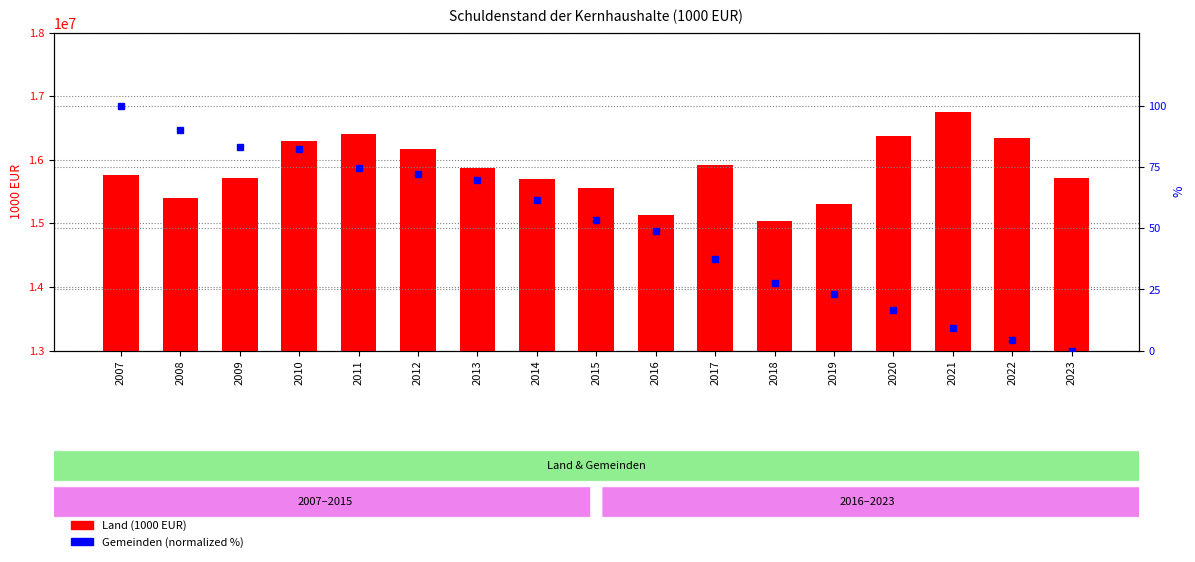

What is the maximum value shown in the chart?

16756908.0